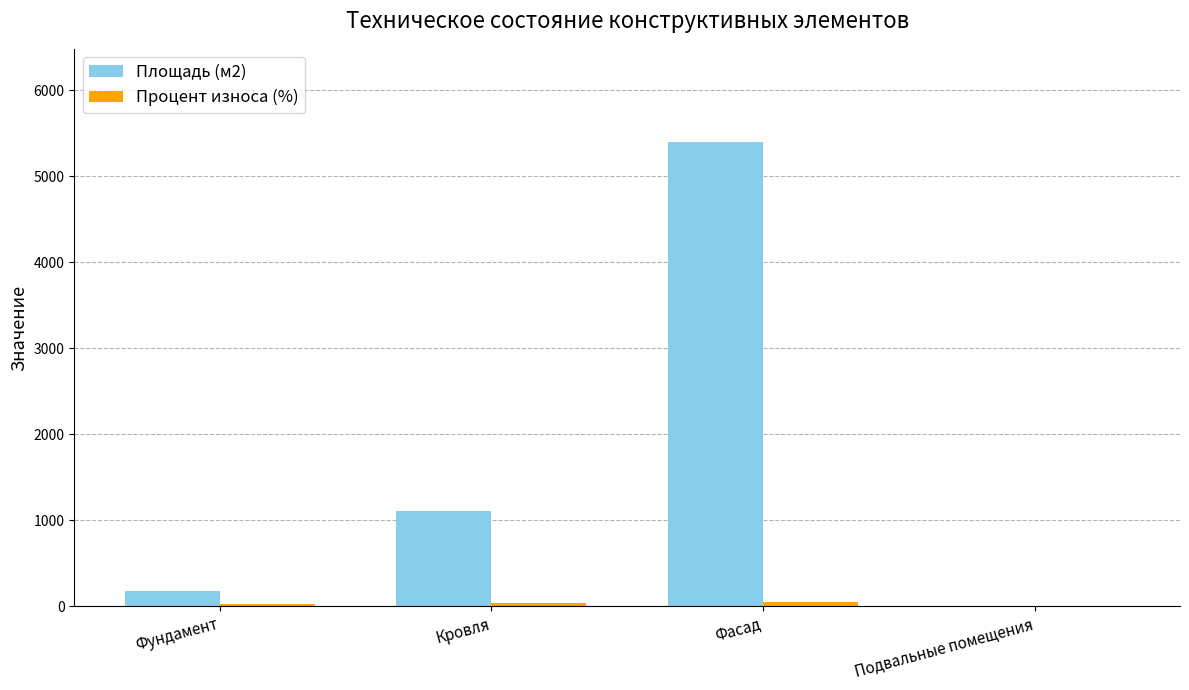

Is it true that Площадь (м2) equals 3432.3 at Фасад?

False